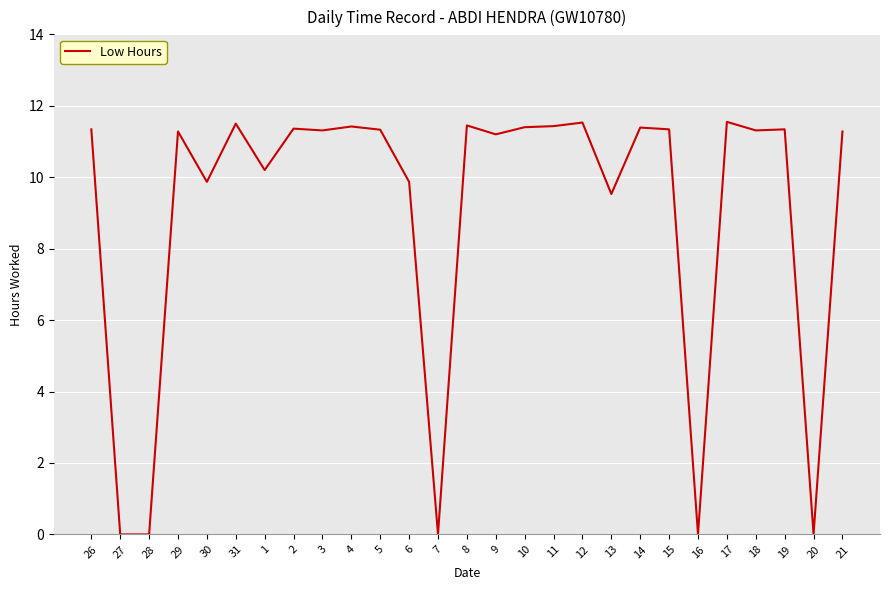

What is the greatest value displayed?

11.6